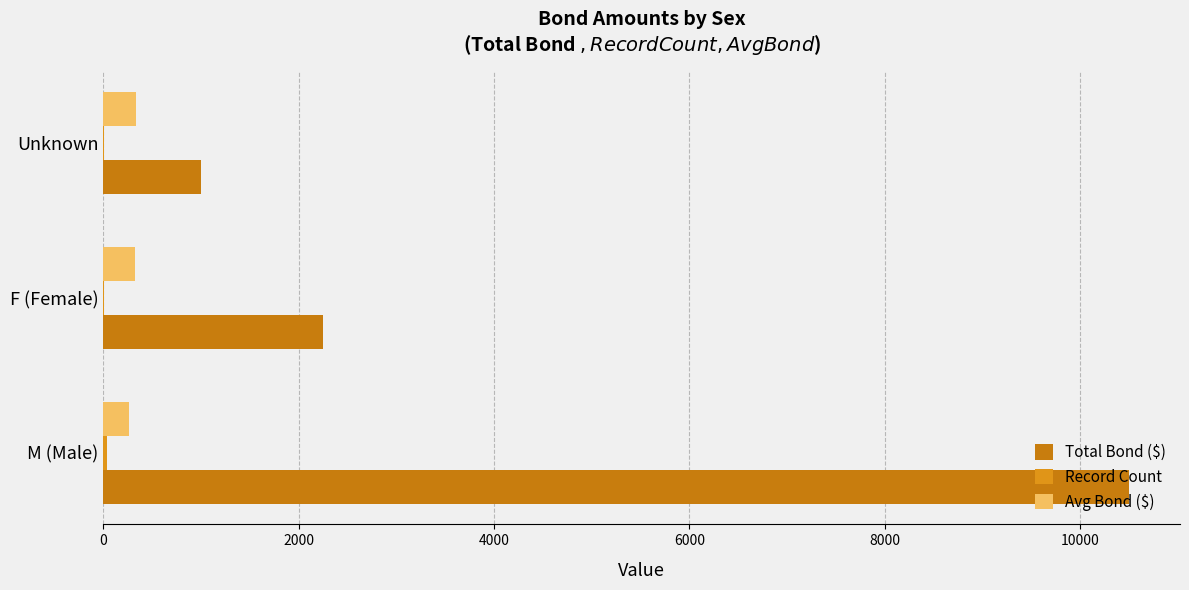

Count the number of categories in the chart.

3